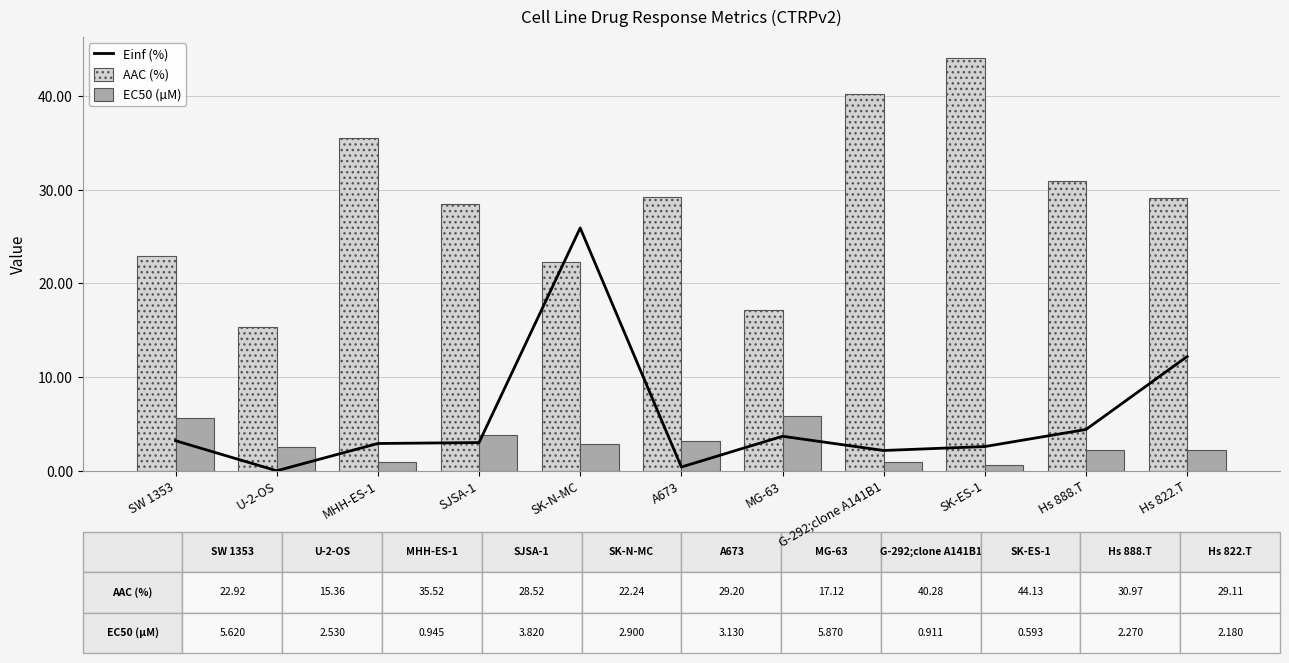

Are the bars horizontal?

No